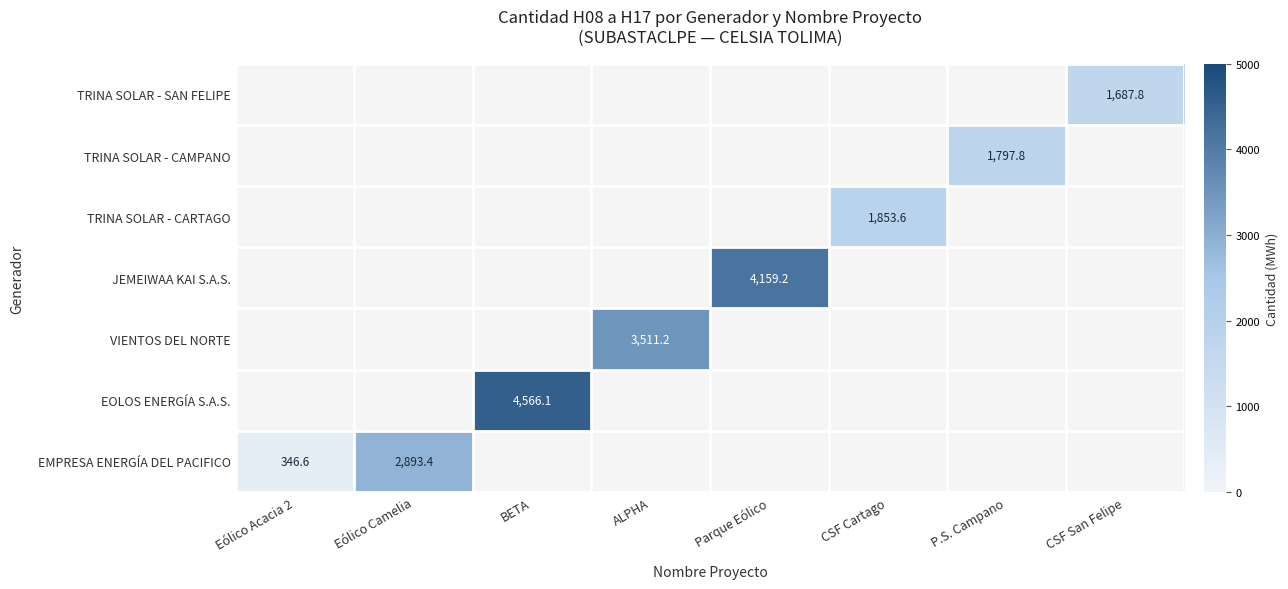

The TRINA SOLAR - CAMPANO series shows 1797.8 at P.S. Campano. True or false?

True